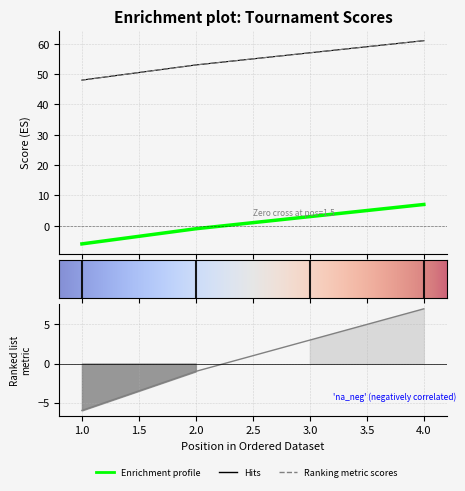

How many values in the event_relative_score series exceed 3?

1